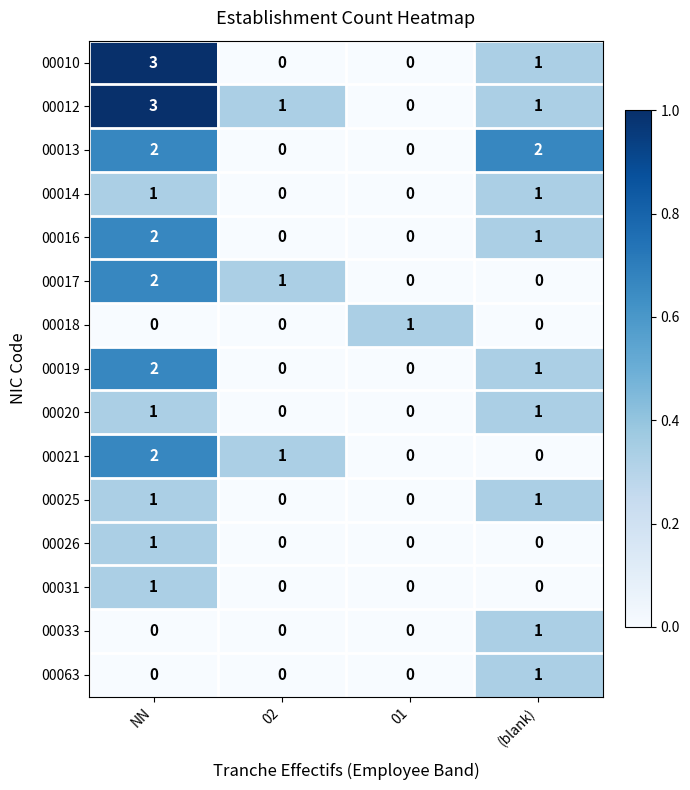

Which series changed the most between 02 and (blank)?

00013